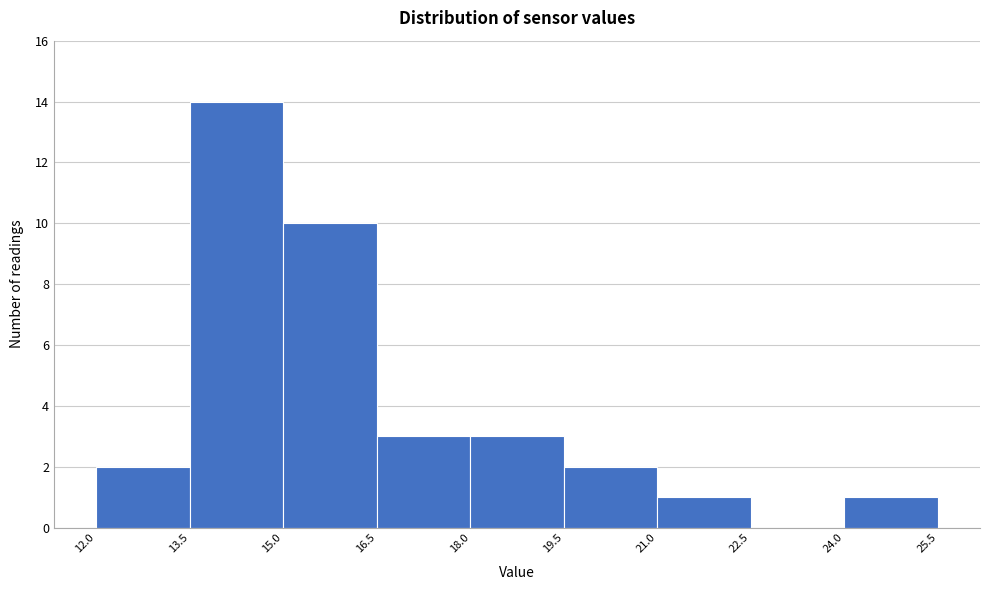

How tall is the bar that spans 12.0 to 13.5 on the x-axis? The values are not printed on the chart, so give them approximately, as read against the axis.

2